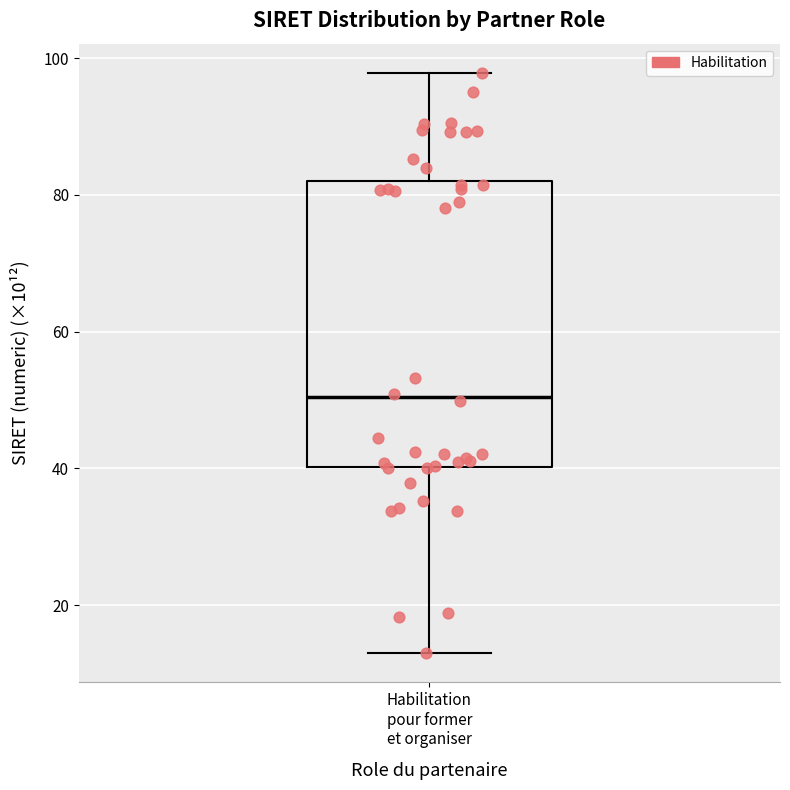

Read this box plot against the y-axis: the position of the median line, the range covered by the box, and the ends of both whiskers. The values are not printed on the chart, so give them approximately, as read against the axis.

median 50, box 40 to 82, whiskers 14 to 98